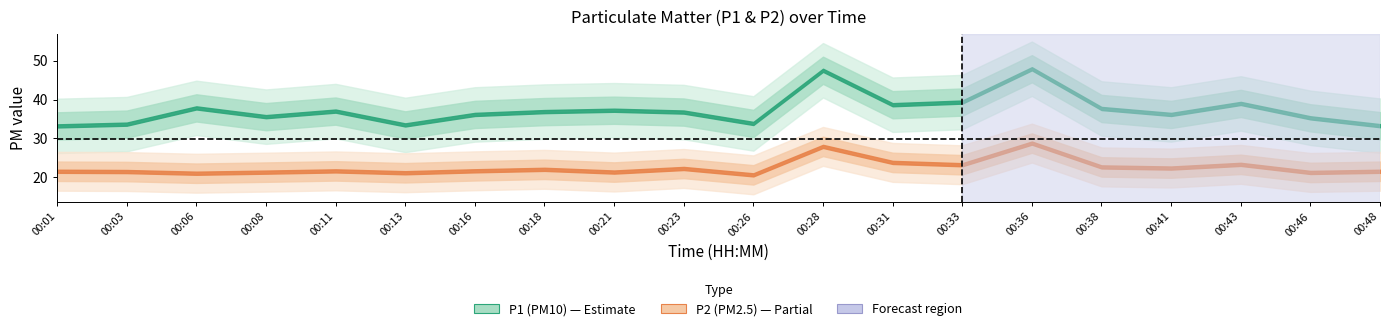

At which category does P2 reach its first local valley?

00:06